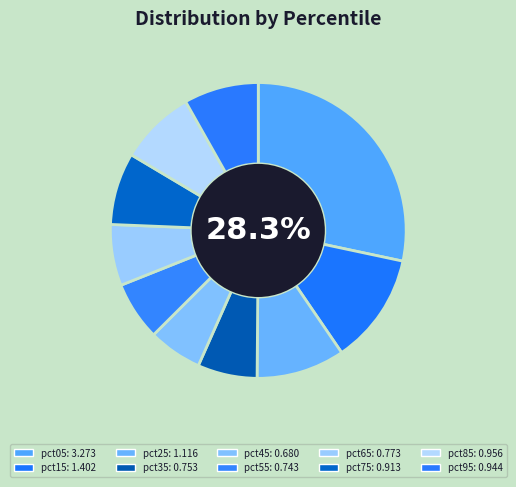

True or false: pct45 accounts for 1% of the total.

False